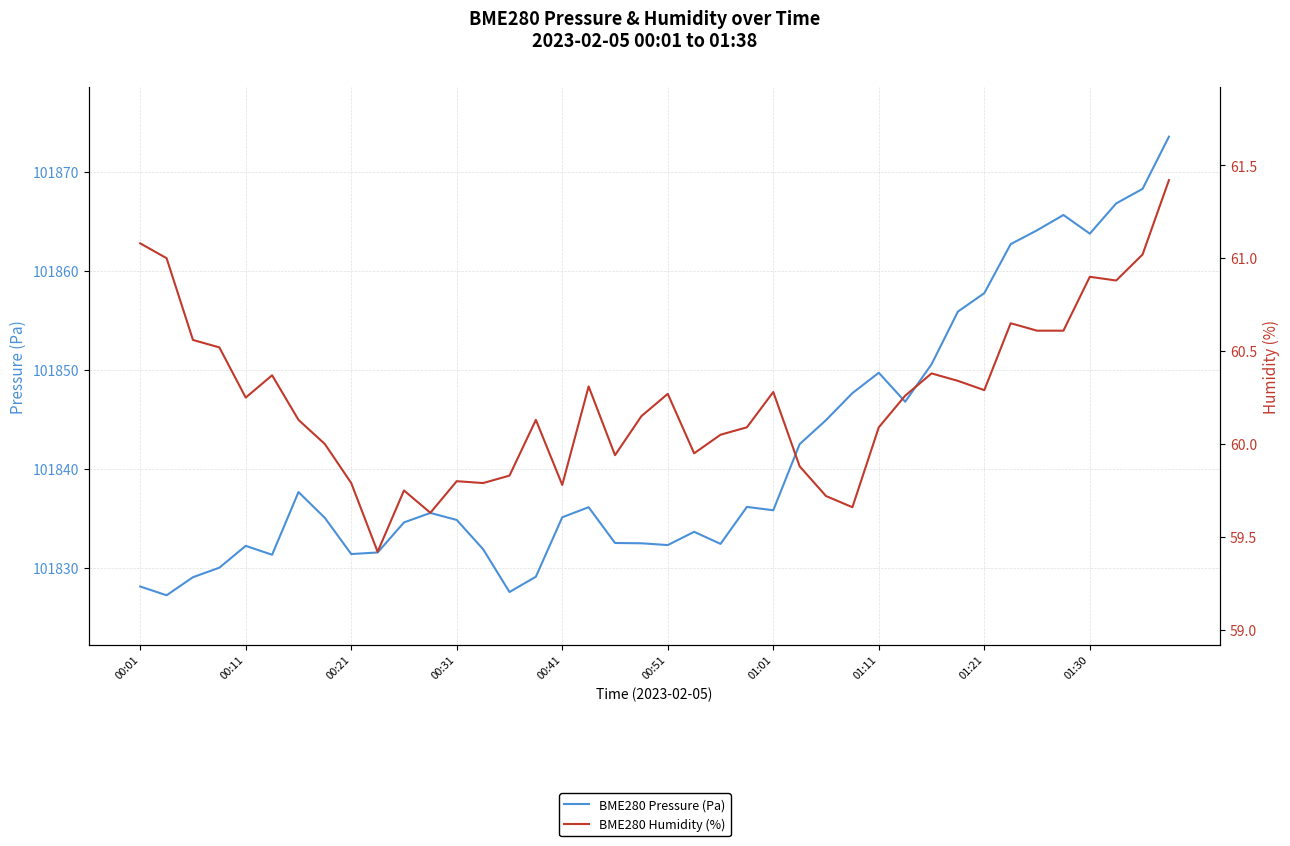

What is the difference between the maximum and minimum values in the BME280 Humidity (%) series?

2.0